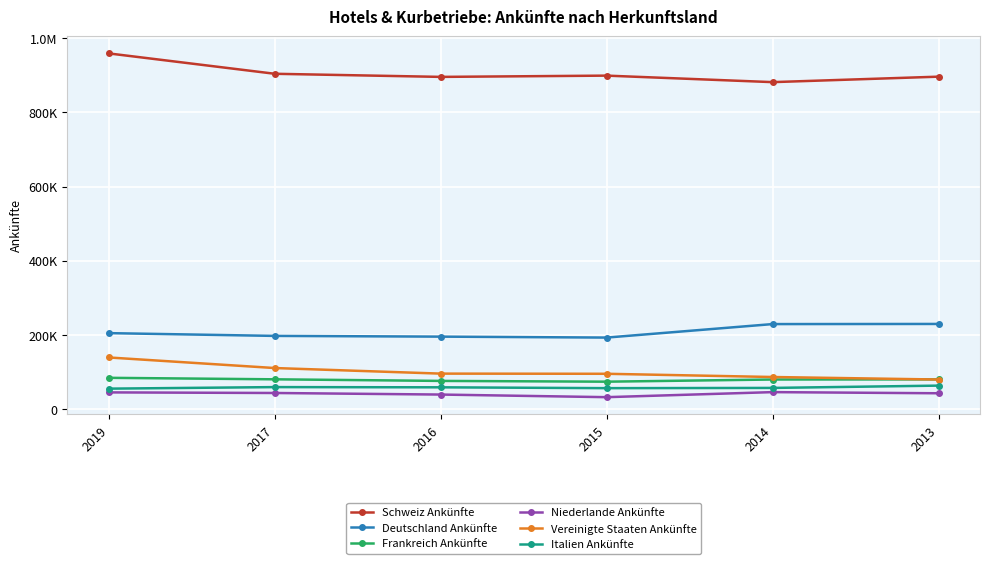

What are all the series names shown in the legend?

Schweiz Ankünfte, Deutschland Ankünfte, Frankreich Ankünfte, Niederlande Ankünfte, Vereinigte Staaten Ankünfte, Italien Ankünfte